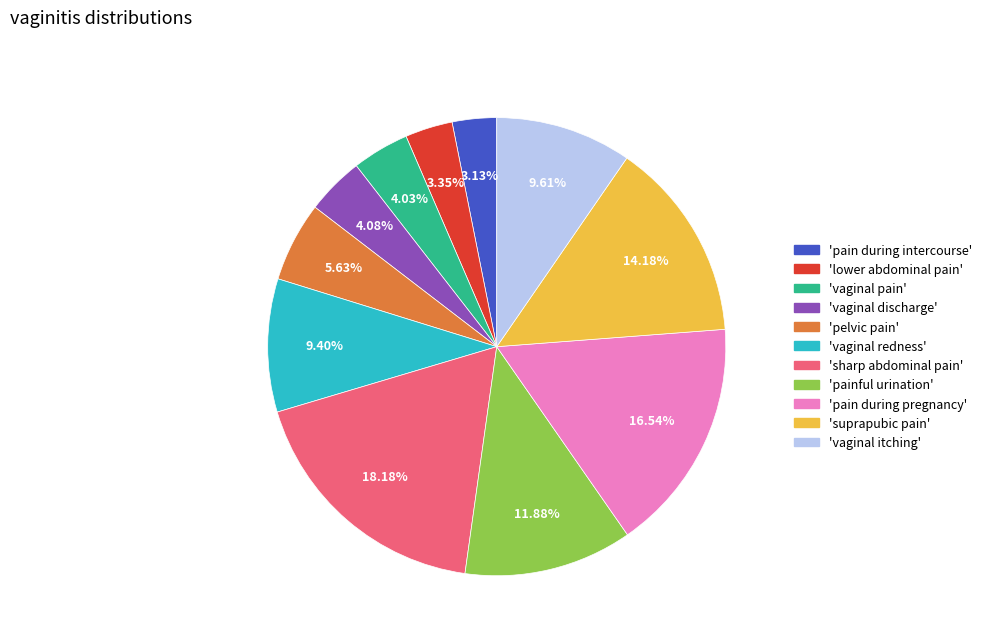

Between 'painful urination' and 'sharp abdominal pain', which is larger?

'sharp abdominal pain'